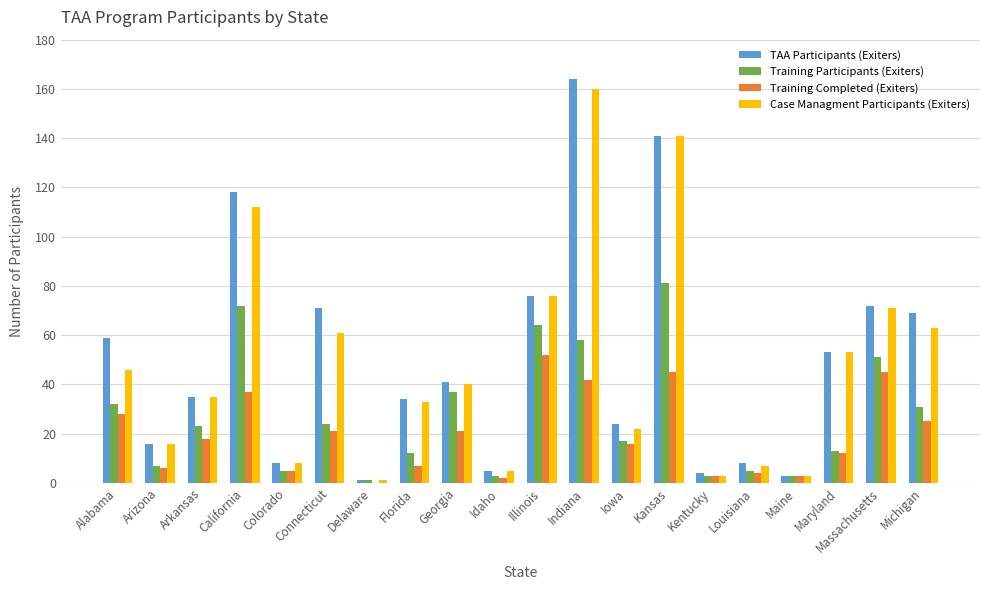

At which label does Training Completed (Exiters) reach its peak?

Illinois